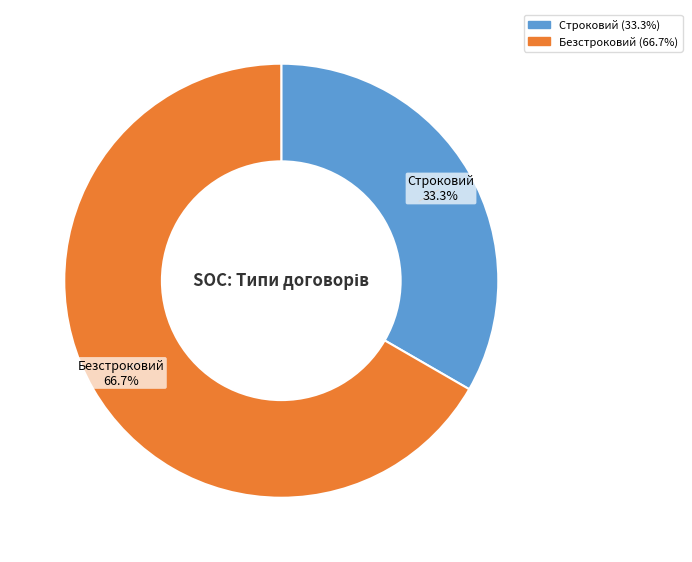

True or false: Строковий accounts for 33% of the total.

True